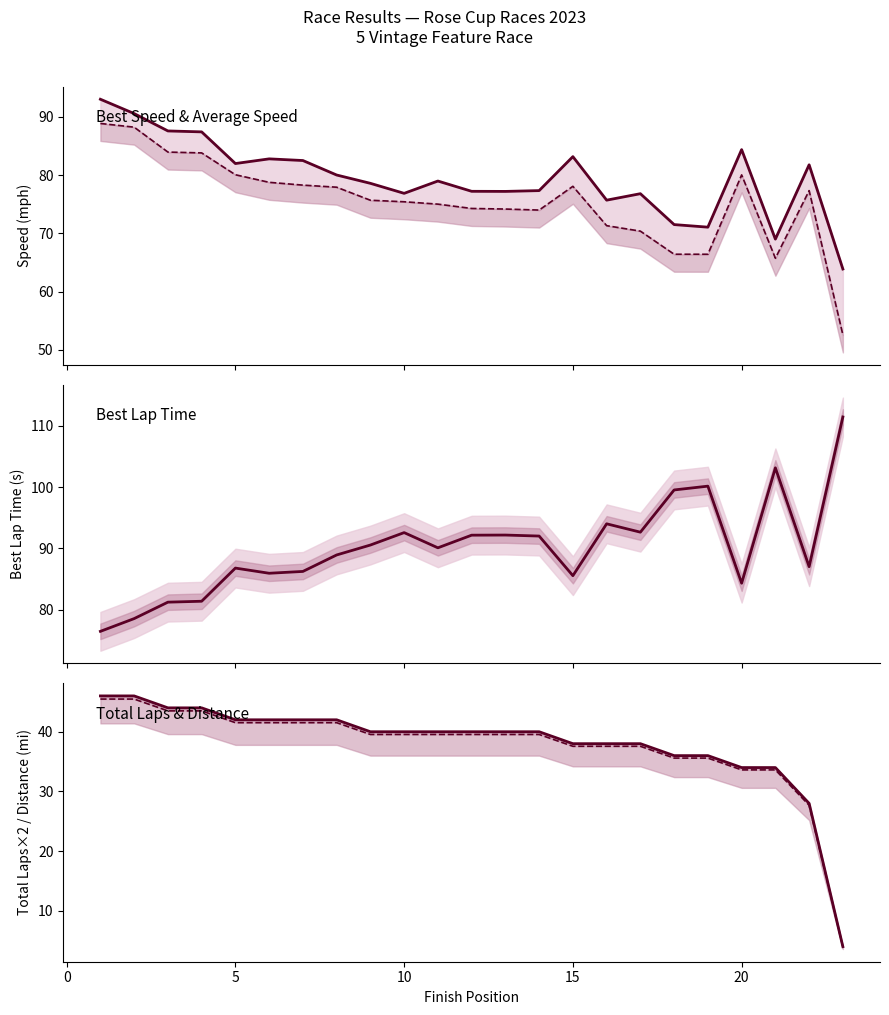

What is the approximate value of Total Laps ×2 at 10?

40.0